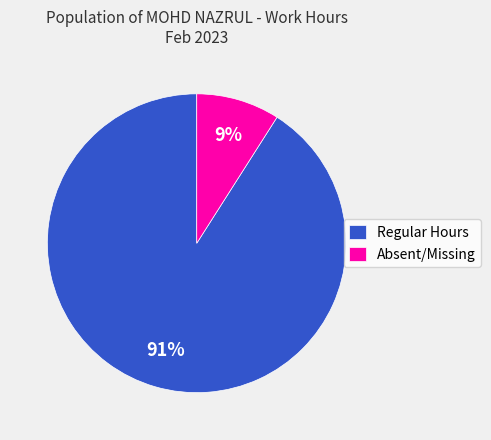

How many slices are in this pie chart?

2